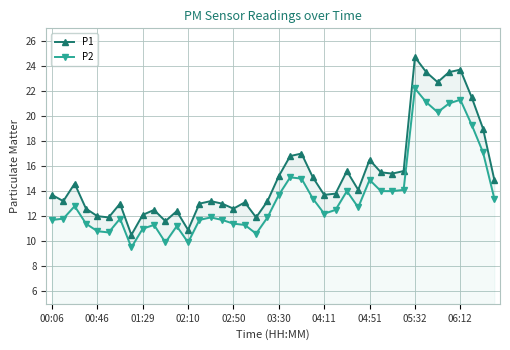

True or false: P1 has more than 0 interior local peaks.

True